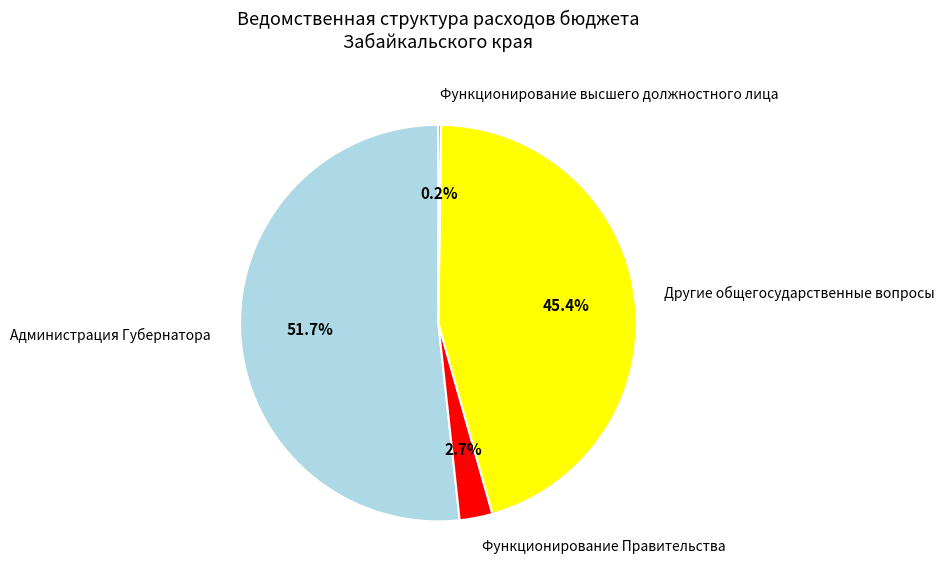

What percentage is the Другие общегосударственные вопросы slice, to the nearest percent?

45%